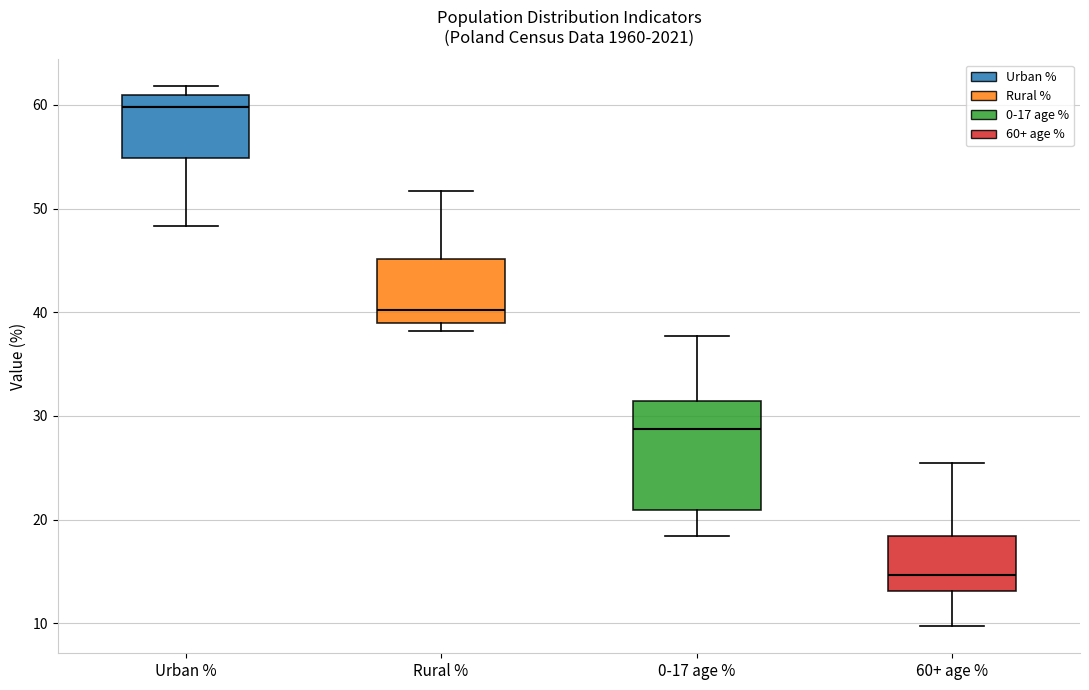

Reading left to right, read every box against the y-axis: the position of its median line, the range the box covers, and the ends of its whiskers. The values are not printed on the chart, so give them approximately, as read against the axis.

Urban %: median 60, box 55 to 61, whiskers 48 to 62
Rural %: median 40, box 39 to 45, whiskers 38 to 52
0-17 age %: median 29, box 21 to 31, whiskers 18 to 38
60+ age %: median 15, box 13 to 18, whiskers 10 to 26